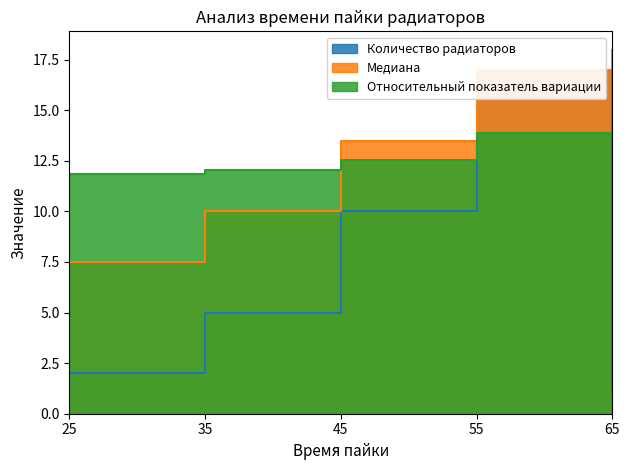

Which series has the largest total across all categories?

Относительный показатель вариации